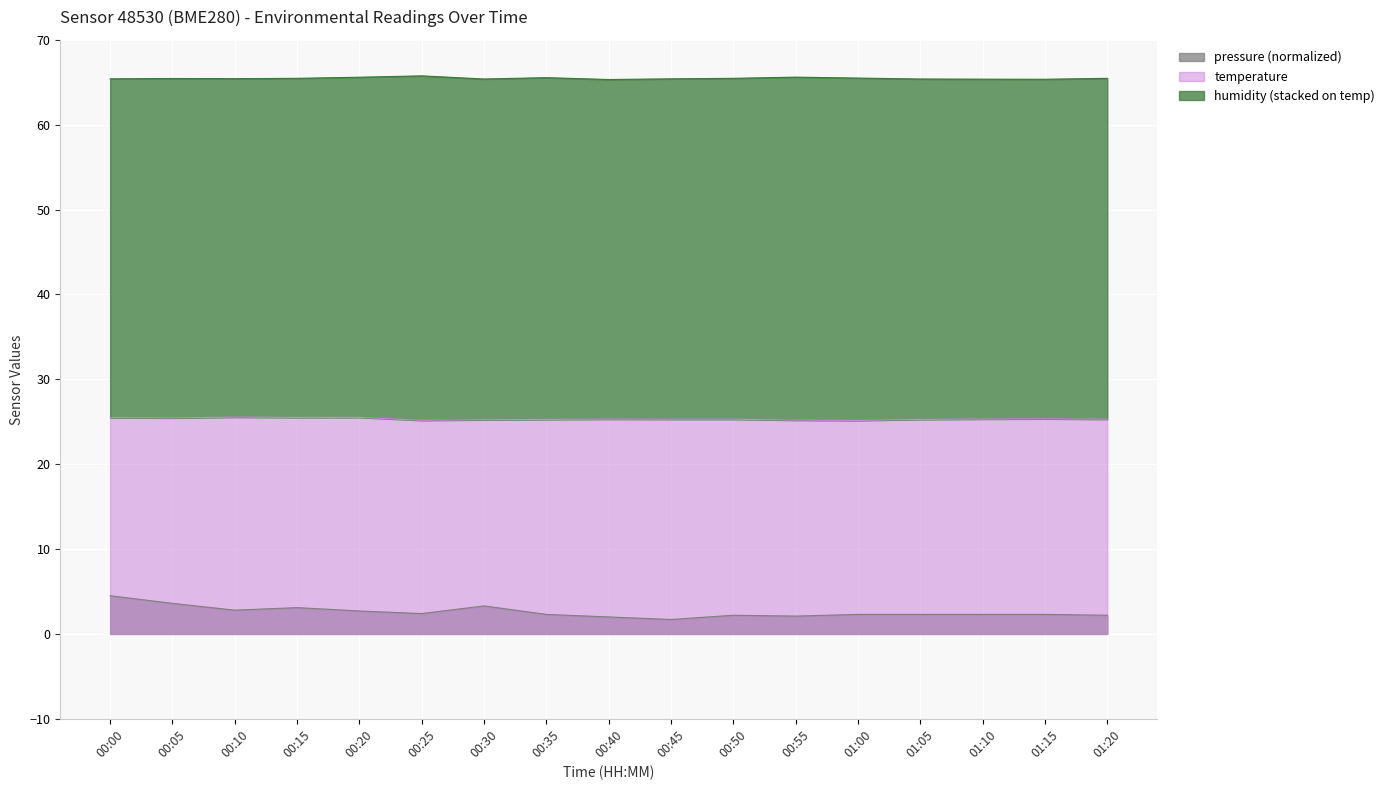

The value of temperature at 00:50 is 25.3. True or false?

True